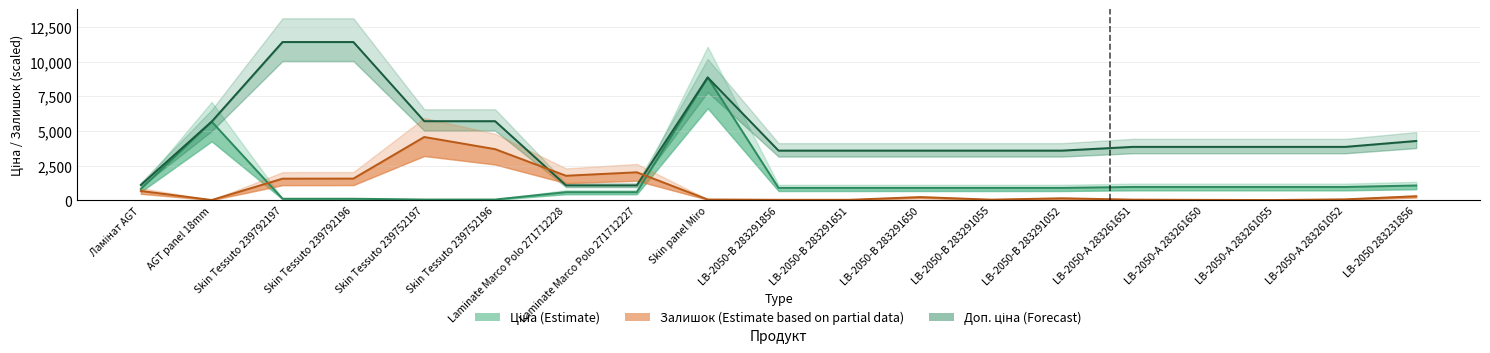

True or false: Ціна has more than 1 points higher than both neighbors.

True